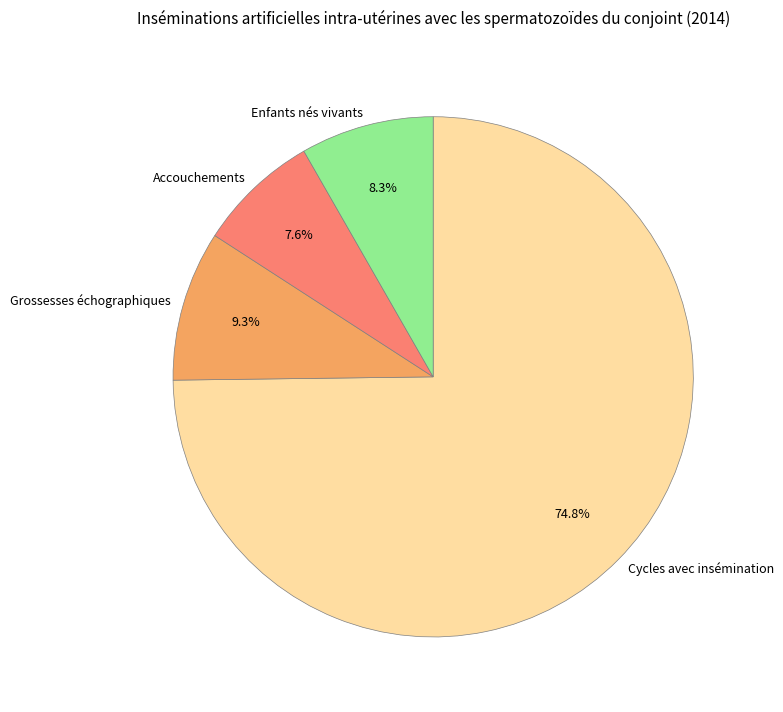

How many segments does this pie chart have?

4